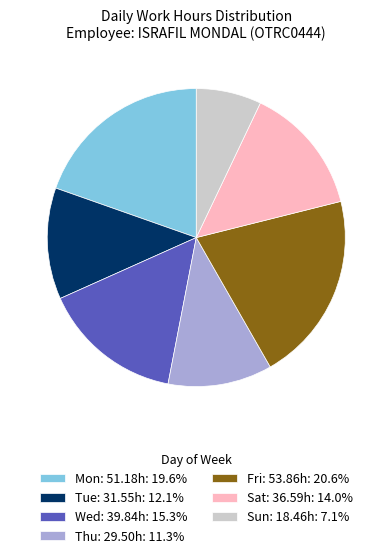

Is there any slice that represents more than half of the pie?

No